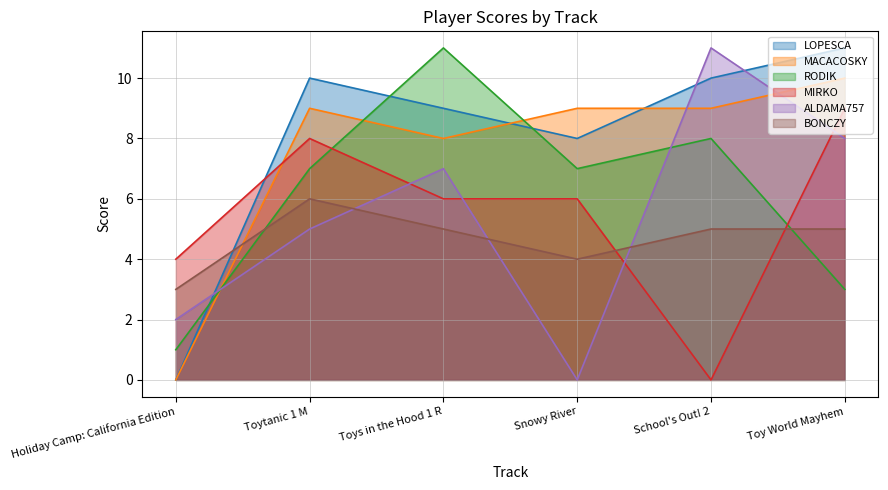

The value of BONCZY at Toy World Mayhem is 8. True or false?

False